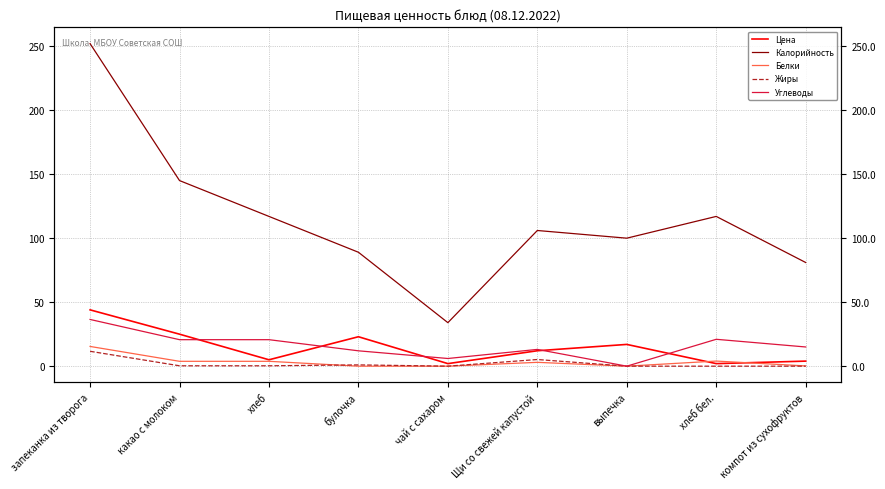

Which series ends up on top after the final intersection of Жиры and Белки?

Жиры